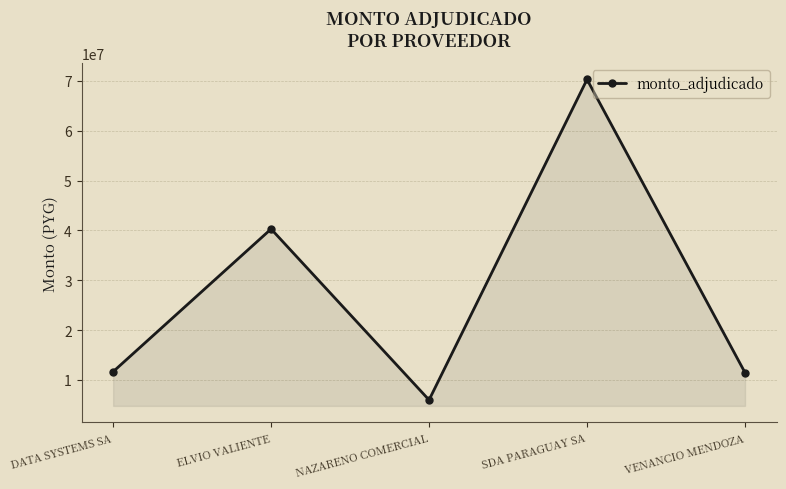

Read the value at DATA SYSTEMS SA, to the nearest 10.

11650380